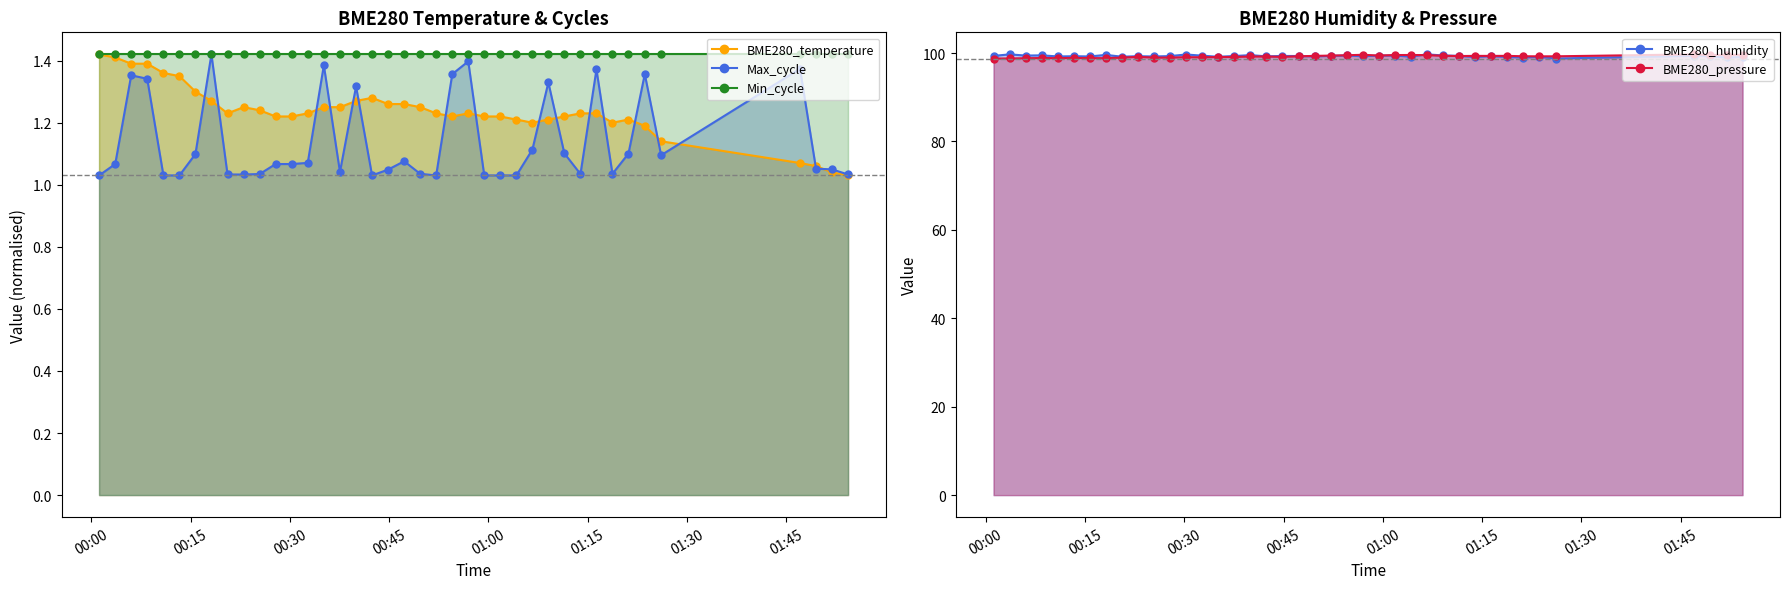

Does the chart display data point markers on the line(s)?

Yes